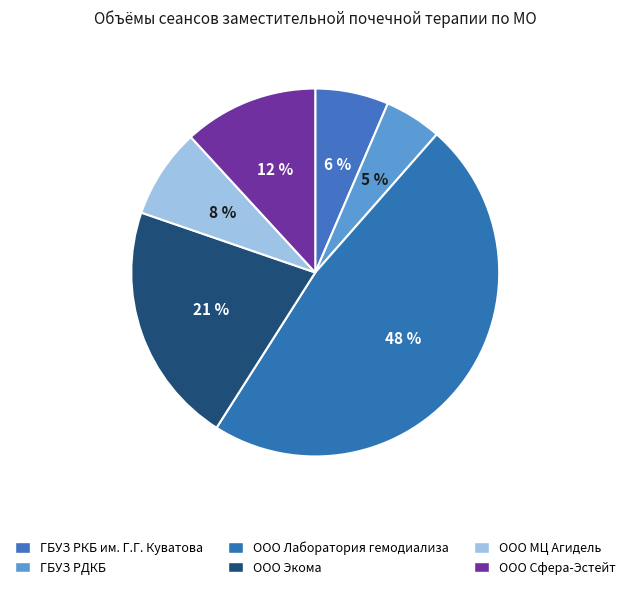

How many slices are in this pie chart?

6